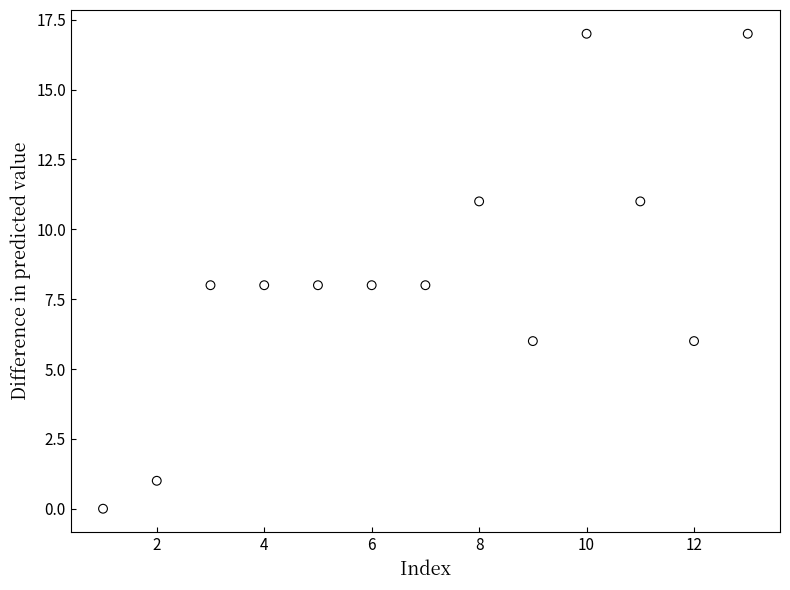

What is the range of Y values (max minus min)?

17